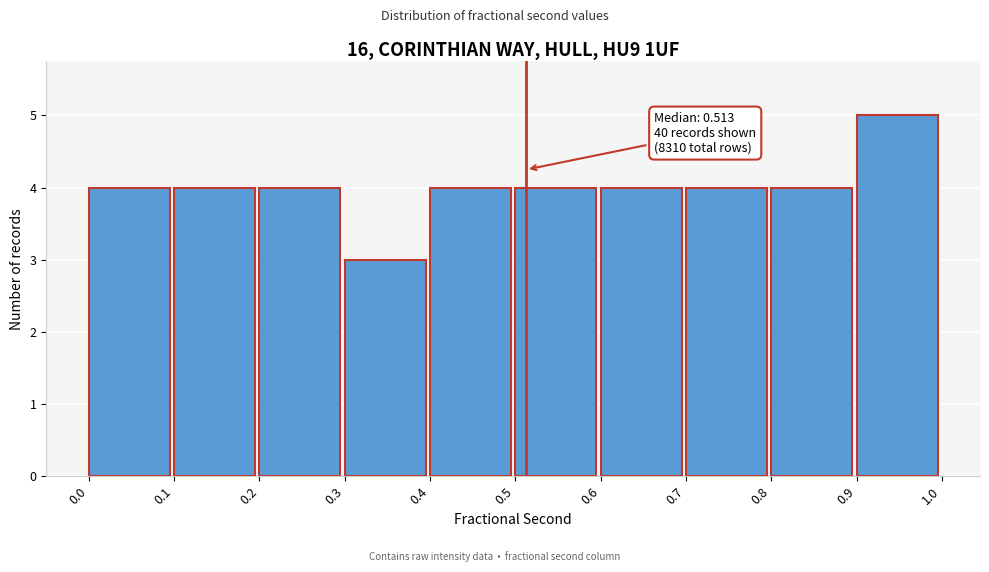

Which range on the x-axis has the tallest bar?

0.9 to 1.0